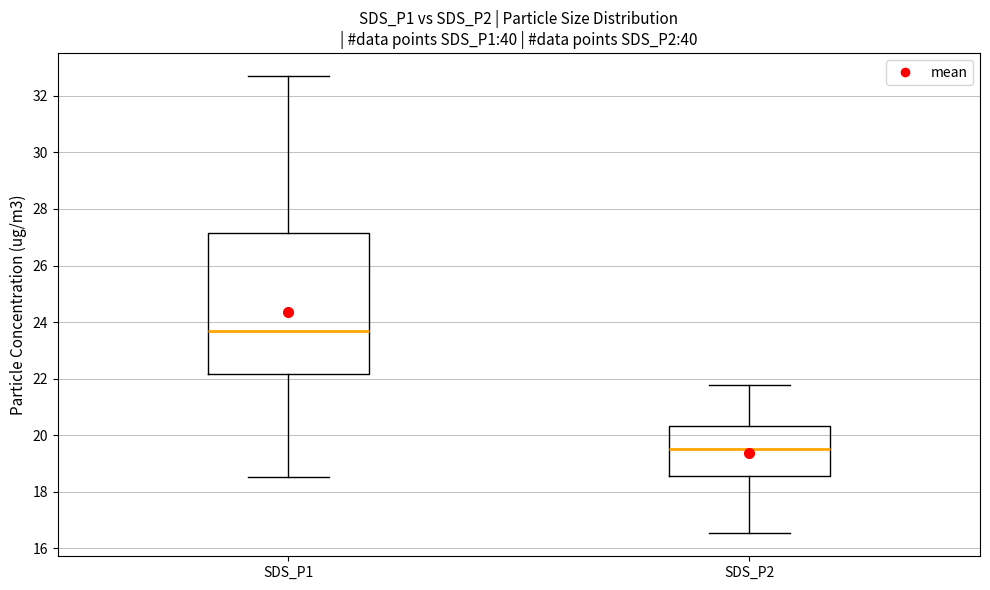

Reading left to right, read every box against the y-axis: the position of its median line, the range the box covers, and the ends of its whiskers. The values are not printed on the chart, so give them approximately, as read against the axis.

SDS_P1: median 23.8, box 22.2 to 27.2, whiskers 18.6 to 32.8
SDS_P2: median 19.6, box 18.6 to 20.4, whiskers 16.6 to 21.8